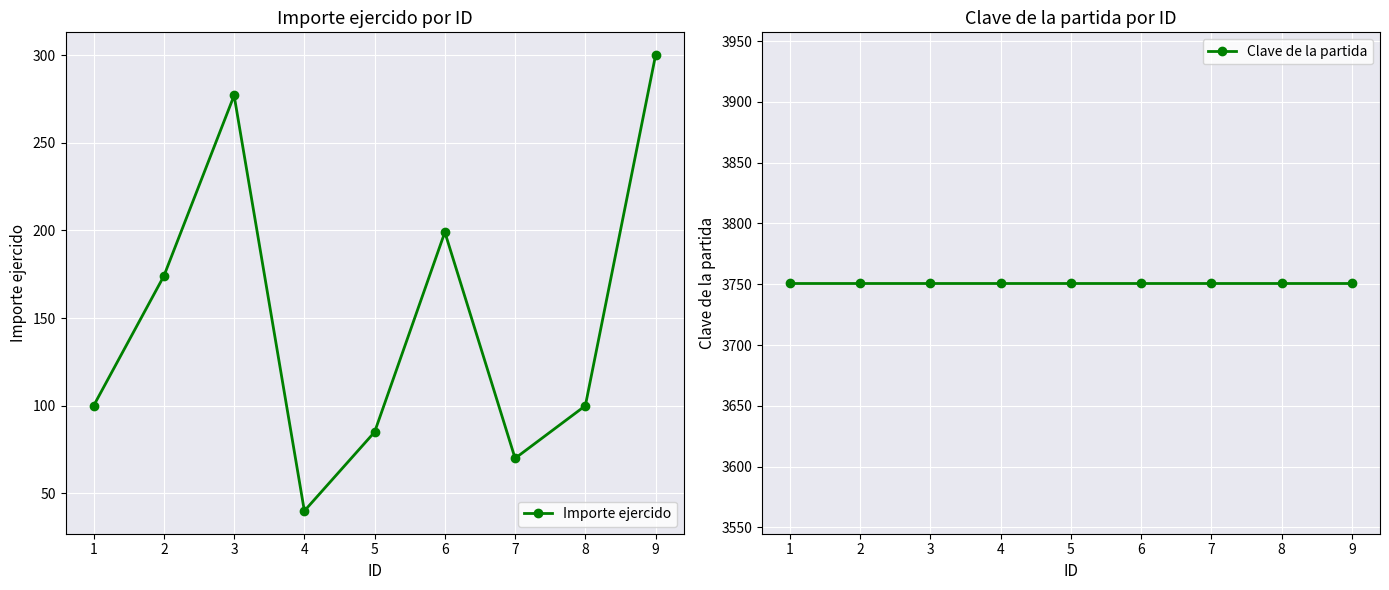

True or false: Importe ejercido and Clave de la partida cross at least once.

False